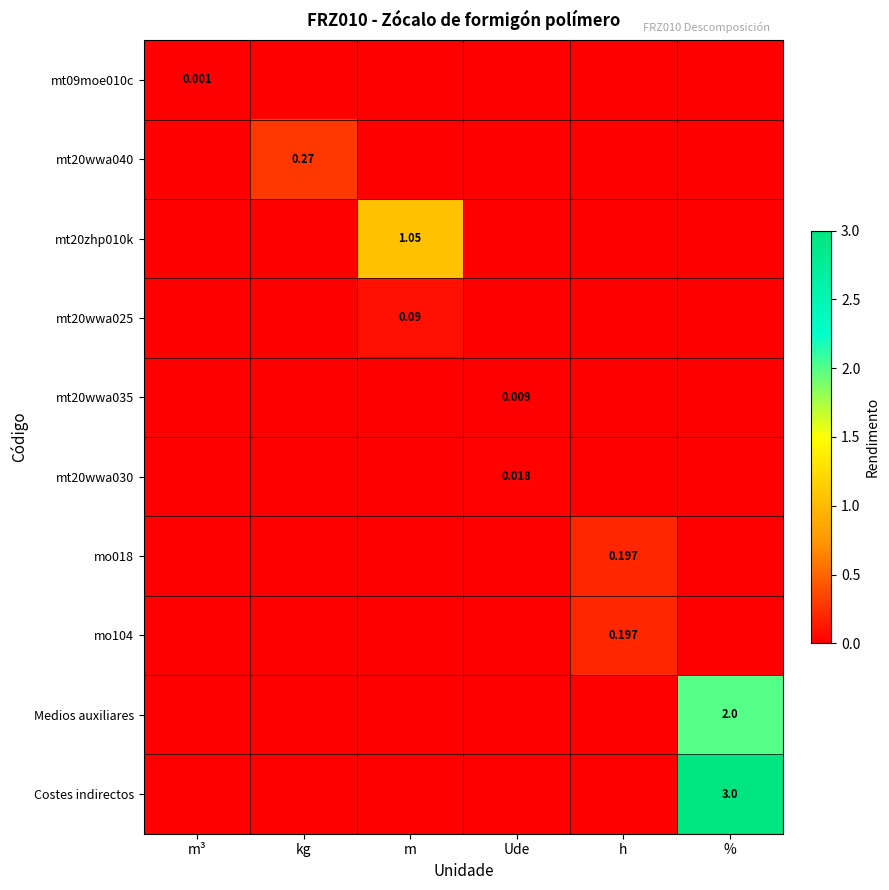

What is the average value of the Medios auxiliares series?

0.3